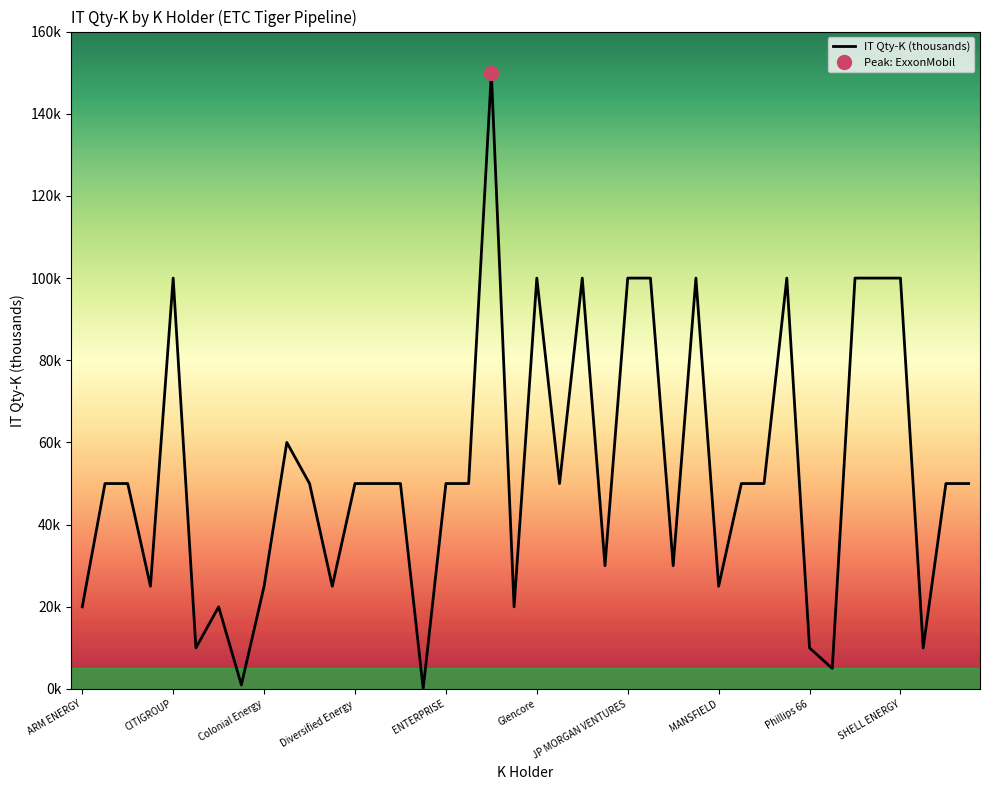

How many points are higher than both their immediate neighbors (excluding endpoints)?

8